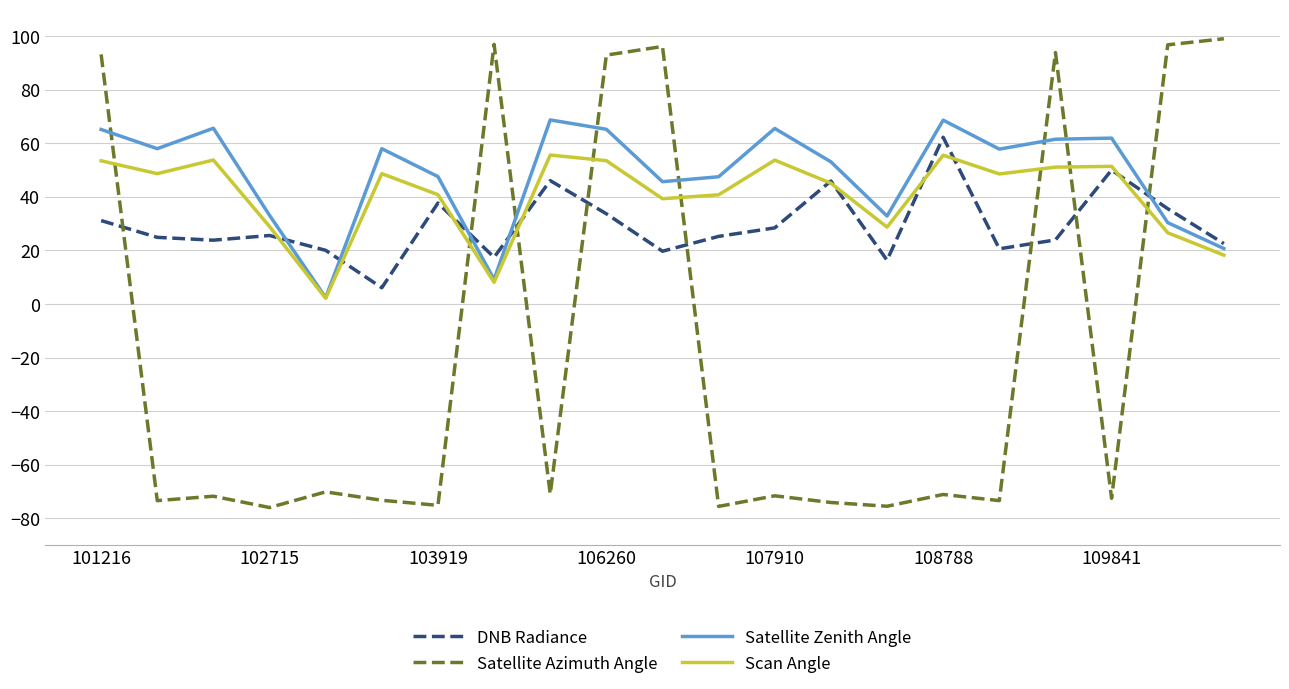

What is the greatest value displayed?

99.1